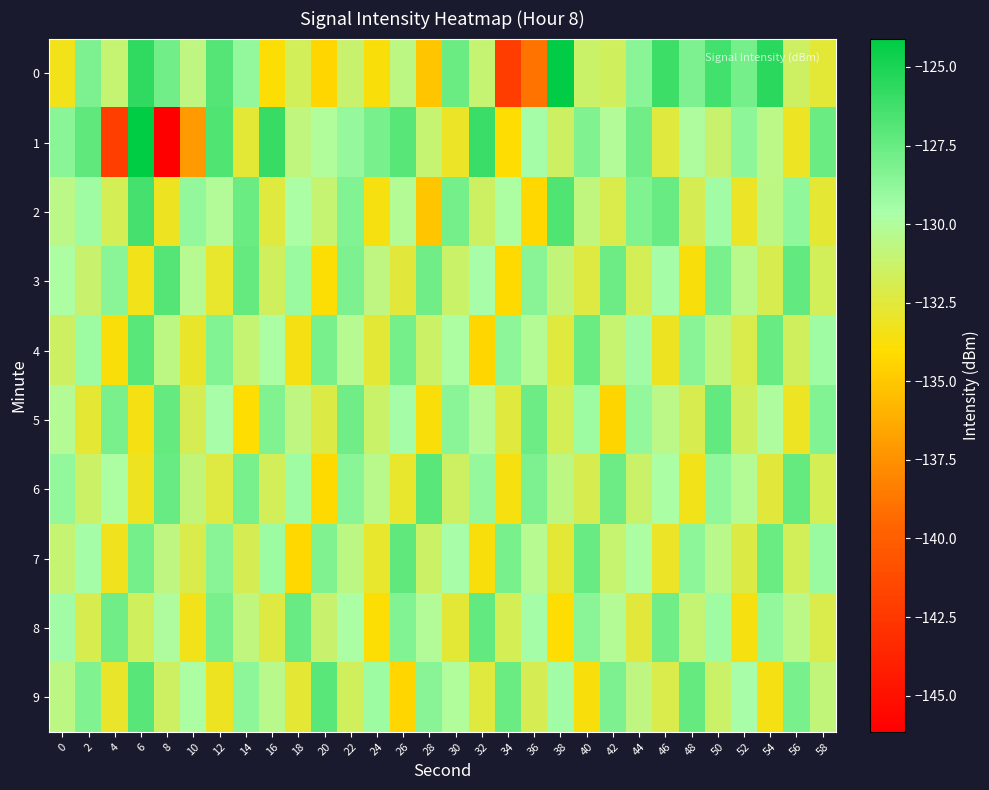

Which series has the widest spread of values?

1